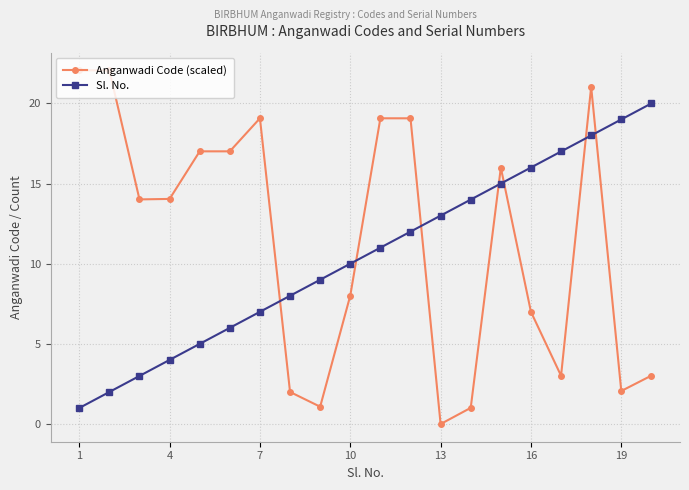

How many series are shown in this chart?

2